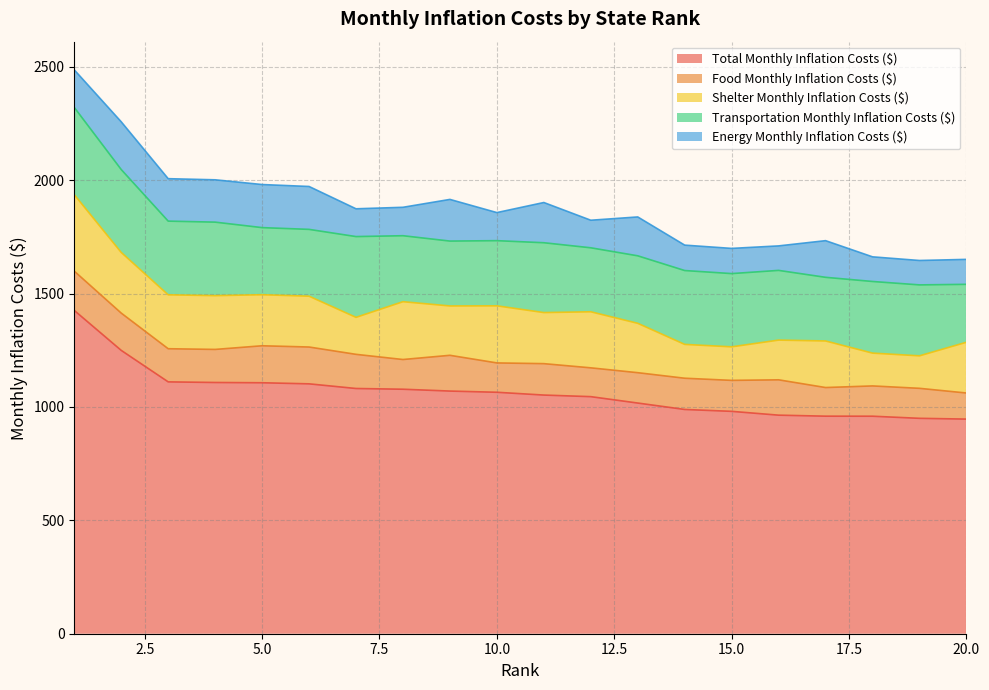

How many values in the Shelter Monthly Inflation Costs ($) series exceed 224?

10